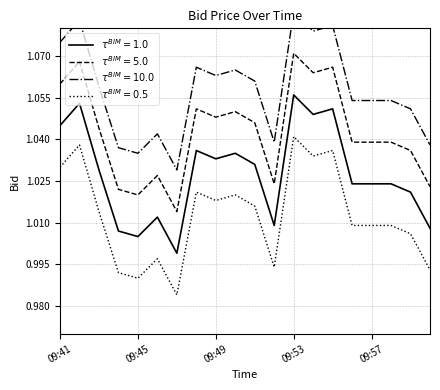

List the labels in order of value, smallest first.

09:47, 09:45, 09:44, 10:00, 09:52, 09:46, 09:59, 09:56, 09:57, 09:58, 09:43, 09:51, 09:49, 09:50, 09:48, 09:41, 09:54, 09:55, 09:42, 09:53